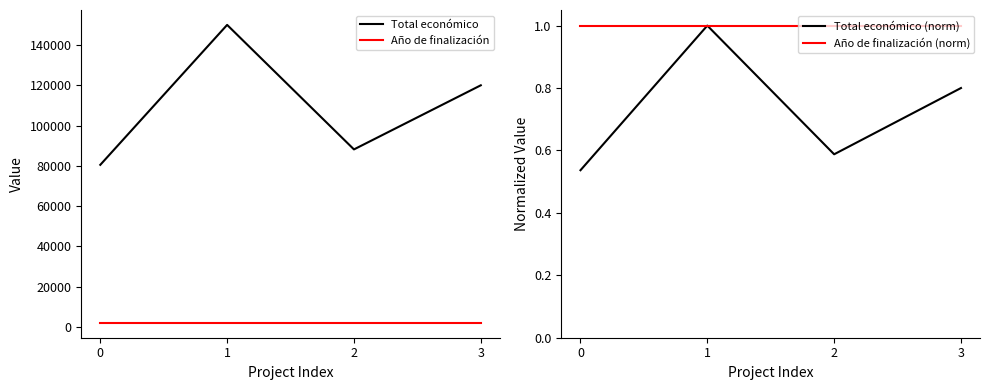

Reading right to left, what are all the values shown in this chart?

Total económico: 120000.0	88160.0	150000.0	80498.0
Año de finalización: 2027.0	2027.0	2027.0	2027.0
Total económico (norm): 0.8	0.6	1.0	0.5
Año de finalización (norm): 1.0	1.0	1.0	1.0